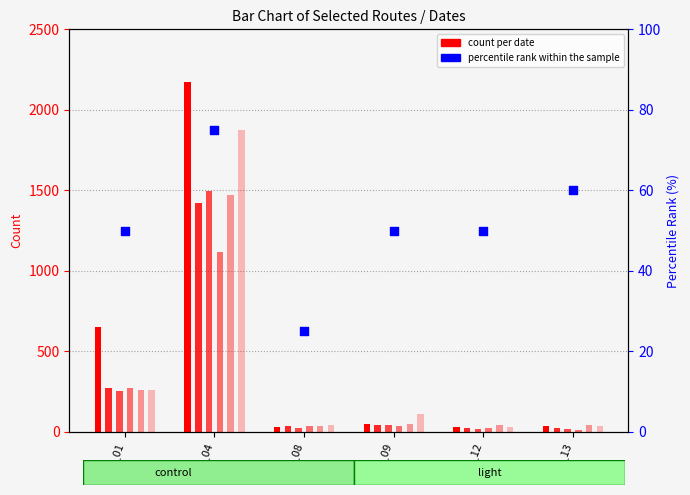

Approximately how many times larger is the value at 814_08 compared to 814_13?

0.4